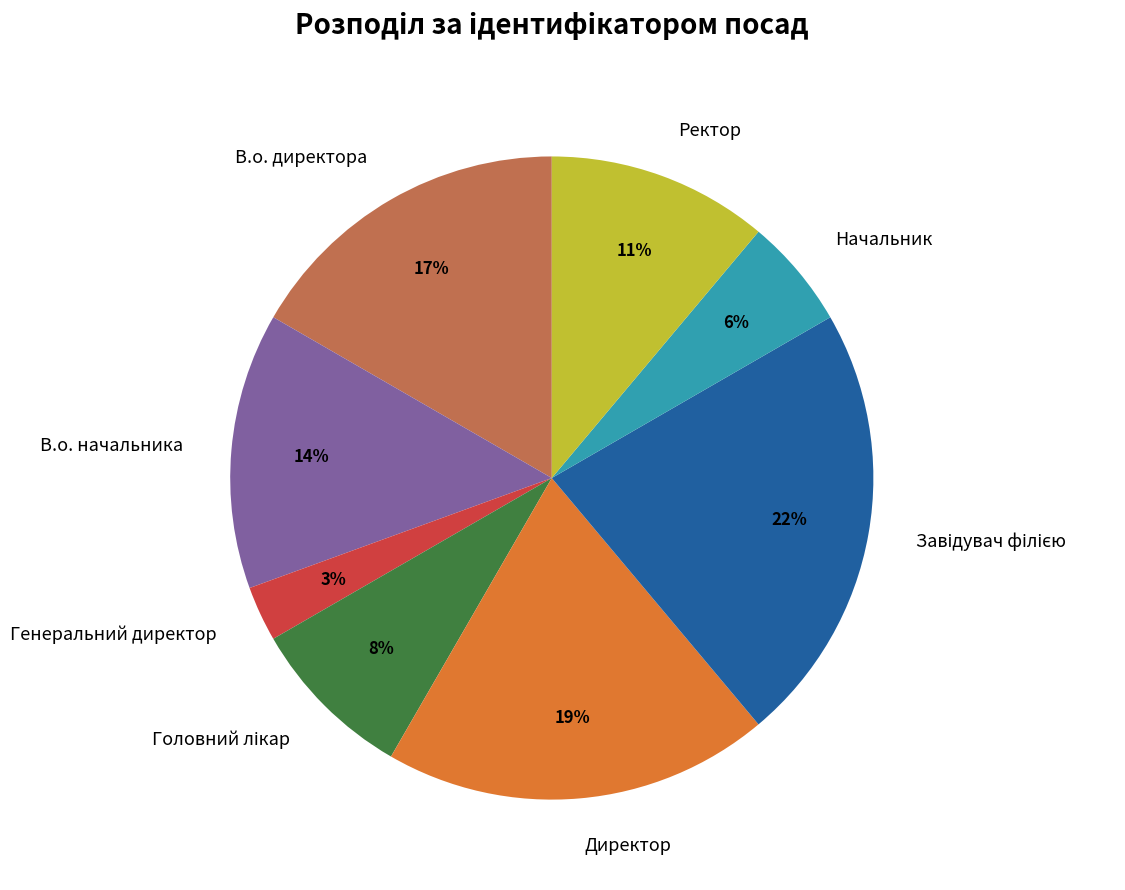

Is Генеральний директор the majority of the pie?

No